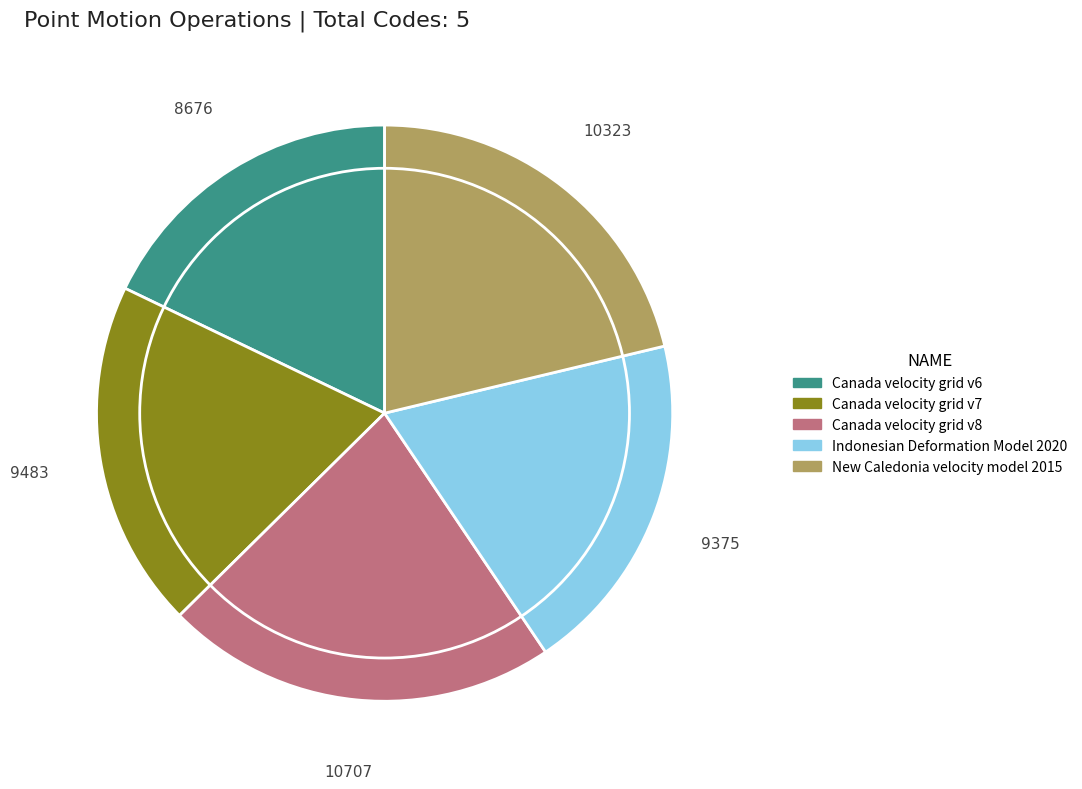

The Indonesian Deformation Model 2020 slice represents 19% of the pie. True or false?

True